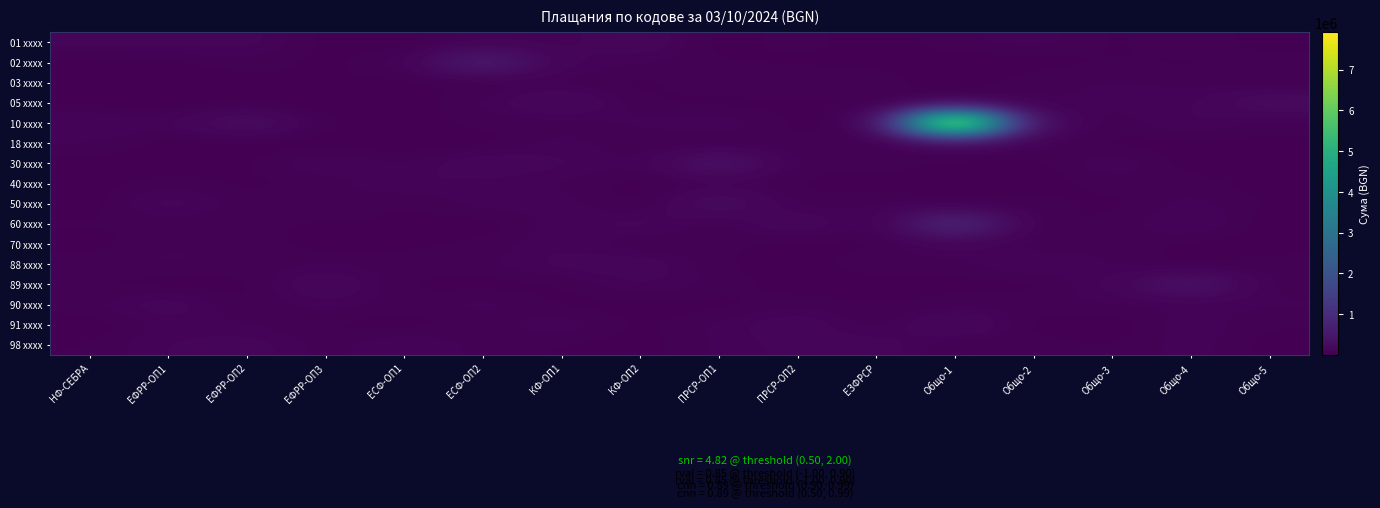

Reading left to right, transcribe all the data shown in this chart.

01 xxxx: НФ-СЕБРА=120210.4	ЕФРР-ОП1=116809.5	ЕФРР-ОП2=119238.0	ЕФРР-ОП3=13989.7	ЕСФ-ОП1=4321.9	ЕСФ-ОП2=72633.0	КФ-ОП1=70498.0	КФ-ОП2=156214.8	ПРСР-ОП1=3964.7	ПРСР-ОП2=52328.0	ЕЗФРСР=3521.8	Общо-1=54451.2	Общо-2=86566.4	Общо-3=19344.7	Общо-4=61579.3	Общо-5=7688.7
02 xxxx: НФ-СЕБРА=4578.9	ЕФРР-ОП1=15759.0	ЕФРР-ОП2=45060.0	ЕФРР-ОП3=20649.3	ЕСФ-ОП1=62369.3	ЕСФ-ОП2=627282.4	КФ-ОП1=91898.5	КФ-ОП2=61354.3	ПРСР-ОП1=32789.8	ПРСР-ОП2=20854.3	ЕЗФРСР=22666.0	Общо-1=3853.9	Общо-2=8981.6	Общо-3=34266.0	Общо-4=19434.0	Общо-5=63210.3
03 xxxx: НФ-СЕБРА=35424.5	ЕФРР-ОП1=11896.5	ЕФРР-ОП2=23054.4	ЕФРР-ОП3=32077.8	ЕСФ-ОП1=17191.7	ЕСФ-ОП2=16095.6	КФ-ОП1=43945.7	КФ-ОП2=14847.4	ПРСР-ОП1=66685.1	ПРСР-ОП2=69543.2	ЕЗФРСР=54204.1	Общо-1=3651.4	Общо-2=56703.4	Общо-3=67716.9	Общо-4=56102.0	Общо-5=14002.5
05 xxxx: НФ-СЕБРА=16046.8	ЕФРР-ОП1=8286.8	ЕФРР-ОП2=17718.2	ЕФРР-ОП3=1057.0	ЕСФ-ОП1=8367.8	ЕСФ-ОП2=65752.8	КФ-ОП1=199787.8	КФ-ОП2=28176.9	ПРСР-ОП1=14202.0	ПРСР-ОП2=19887.8	ЕЗФРСР=18067.1	Общо-1=6481.7	Общо-2=54166.3	Общо-3=68792.4	Общо-4=75390.5	Общо-5=265494.1
10 xxxx: НФ-СЕБРА=105333.0	ЕФРР-ОП1=82243.3	ЕФРР-ОП2=298765.8	ЕФРР-ОП3=29626.2	ЕСФ-ОП1=2222.7	ЕСФ-ОП2=47830.1	КФ-ОП1=31069.2	КФ-ОП2=75398.1	ПРСР-ОП1=101400.1	ПРСР-ОП2=16603.4	ЕЗФРСР=2487.5	Общо-1=7919799.2	Общо-2=127671.0	Общо-3=41053.6	Общо-4=106547.1	Общо-5=37650.7
18 xxxx: НФ-СЕБРА=65699.7	ЕФРР-ОП1=14439.1	ЕФРР-ОП2=6720.9	ЕФРР-ОП3=7124.0	ЕСФ-ОП1=5884.1	ЕСФ-ОП2=2733.7	КФ-ОП1=85829.7	КФ-ОП2=22430.7	ПРСР-ОП1=19306.6	ПРСР-ОП2=46748.0	ЕЗФРСР=9363.4	Общо-1=95914.6	Общо-2=64597.8	Общо-3=16462.1	Общо-4=10029.6	Общо-5=26551.0
30 xxxx: НФ-СЕБРА=15241.5	ЕФРР-ОП1=3786.9	ЕФРР-ОП2=25178.0	ЕФРР-ОП3=112593.9	ЕСФ-ОП1=50442.5	ЕСФ-ОП2=154120.6	КФ-ОП1=102321.6	КФ-ОП2=55894.6	ПРСР-ОП1=394851.3	ПРСР-ОП2=36346.5	ЕЗФРСР=53392.5	Общо-1=19010.9	Общо-2=10952.7	Общо-3=107245.9	Общо-4=7015.1	Общо-5=9394.9
40 xxxx: НФ-СЕБРА=15512.1	ЕФРР-ОП1=48375.0	ЕФРР-ОП2=20692.0	ЕФРР-ОП3=34224.1	ЕСФ-ОП1=107988.9	ЕСФ-ОП2=77086.0	КФ-ОП1=58562.3	КФ-ОП2=8547.5	ПРСР-ОП1=59471.0	ПРСР-ОП2=22723.9	ЕЗФРСР=6188.2	Общо-1=19971.3	Общо-2=3527.9	Общо-3=45754.3	Общо-4=48583.8	Общо-5=14715.0
50 xxxx: НФ-СЕБРА=2292.1	ЕФРР-ОП1=136465.5	ЕФРР-ОП2=40390.0	ЕФРР-ОП3=74403.6	ЕСФ-ОП1=17639.7	ЕСФ-ОП2=83820.0	КФ-ОП1=82063.6	КФ-ОП2=4656.6	ПРСР-ОП1=271579.5	ПРСР-ОП2=33679.8	ЕЗФРСР=69887.9	Общо-1=12184.9	Общо-2=49191.1	Общо-3=14312.1	Общо-4=80697.2	Общо-5=23153.8
60 xxxx: НФ-СЕБРА=38954.9	ЕФРР-ОП1=26403.5	ЕФРР-ОП2=37675.5	ЕФРР-ОП3=23615.0	ЕСФ-ОП1=30649.7	ЕСФ-ОП2=1436.1	КФ-ОП1=79375.4	КФ-ОП2=125482.4	ПРСР-ОП1=29048.0	ПРСР-ОП2=170204.5	ЕЗФРСР=8404.3	Общо-1=916497.3	Общо-2=18217.7	Общо-3=33432.9	Общо-4=121849.7	Общо-5=6346.2
70 xxxx: НФ-СЕБРА=9549.2	ЕФРР-ОП1=67126.4	ЕФРР-ОП2=49118.9	ЕФРР-ОП3=14398.4	ЕСФ-ОП1=22167.9	ЕСФ-ОП2=37492.6	КФ-ОП1=94987.8	КФ-ОП2=17916.0	ПРСР-ОП1=38253.2	ПРСР-ОП2=17709.3	ЕЗФРСР=15215.9	Общо-1=106677.1	Общо-2=27829.2	Общо-3=66971.3	Общо-4=15135.1	Общо-5=9301.8
88 xxxx: НФ-СЕБРА=57120.4	ЕФРР-ОП1=70872.7	ЕФРР-ОП2=47544.3	ЕФРР-ОП3=59367.6	ЕСФ-ОП1=50942.6	ЕСФ-ОП2=54597.8	КФ-ОП1=112734.1	КФ-ОП2=141173.5	ПРСР-ОП1=33117.9	ПРСР-ОП2=4537.2	ЕЗФРСР=70186.7	Общо-1=42309.7	Общо-2=122023.3	Общо-3=52223.7	Общо-4=7013.5	Общо-5=52460.4
89 xxxx: НФ-СЕБРА=28622.2	ЕФРР-ОП1=5756.8	ЕФРР-ОП2=13692.5	ЕФРР-ОП3=173802.0	ЕСФ-ОП1=20146.4	ЕСФ-ОП2=12904.5	КФ-ОП1=22205.3	КФ-ОП2=103367.7	ПРСР-ОП1=54441.8	ПРСР-ОП2=9885.3	ЕЗФРСР=406.5	Общо-1=21901.2	Общо-2=7531.3	Общо-3=103373.1	Общо-4=422563.7	Общо-5=34212.1
90 xxxx: НФ-СЕБРА=50876.4	ЕФРР-ОП1=143500.3	ЕФРР-ОП2=14523.9	ЕФРР-ОП3=86789.0	ЕСФ-ОП1=38183.5	ЕСФ-ОП2=86501.0	КФ-ОП1=17906.5	КФ-ОП2=16638.4	ПРСР-ОП1=12638.7	ПРСР-ОП2=52194.8	ЕЗФРСР=32481.3	Общо-1=43304.0	Общо-2=64141.4	Общо-3=57703.9	Общо-4=52264.9	Общо-5=69937.4
91 xxxx: НФ-СЕБРА=1721.8	ЕФРР-ОП1=75247.0	ЕФРР-ОП2=65020.6	ЕФРР-ОП3=21933.2	ЕСФ-ОП1=11986.4	ЕСФ-ОП2=35530.7	КФ-ОП1=101284.8	КФ-ОП2=16296.4	ПРСР-ОП1=71664.5	ПРСР-ОП2=148452.9	ЕЗФРСР=19941.2	Общо-1=215138.6	Общо-2=3019.8	Общо-3=1859.2	Общо-4=92865.4	Общо-5=32269.4
98 xxxx: НФ-СЕБРА=30302.3	ЕФРР-ОП1=97958.9	ЕФРР-ОП2=123750.0	ЕФРР-ОП3=41213.9	ЕСФ-ОП1=105327.8	ЕСФ-ОП2=50523.5	КФ-ОП1=25073.1	КФ-ОП2=12164.6	ПРСР-ОП1=68838.3	ПРСР-ОП2=107044.2	ЕЗФРСР=133494.3	Общо-1=15100.5	Общо-2=51290.0	Общо-3=25665.2	Общо-4=85596.4	Общо-5=11035.7